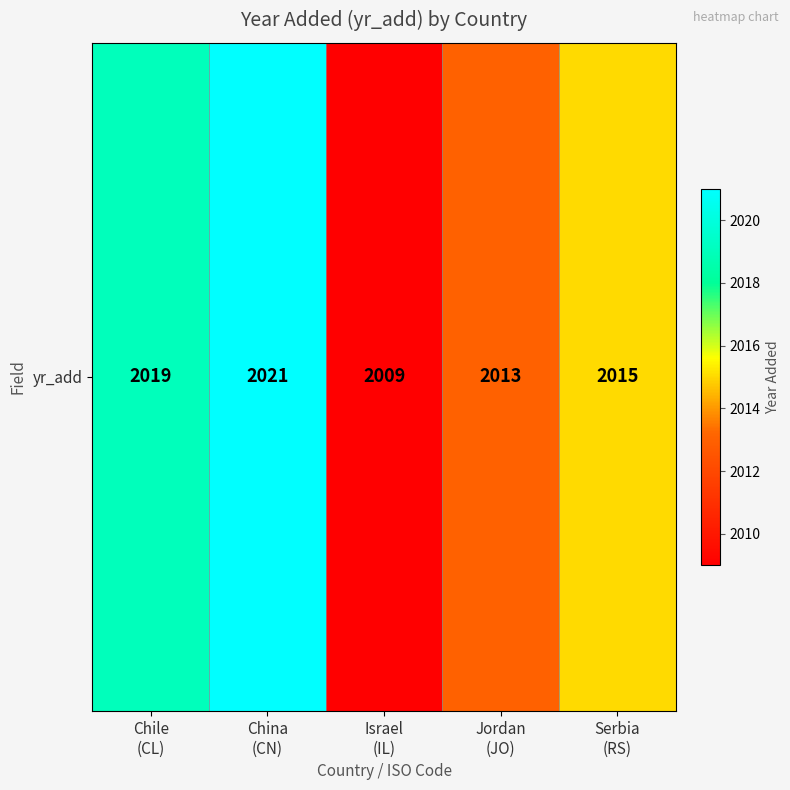

Which has a higher value, Serbia
(RS) or Israel
(IL)?

Serbia
(RS)